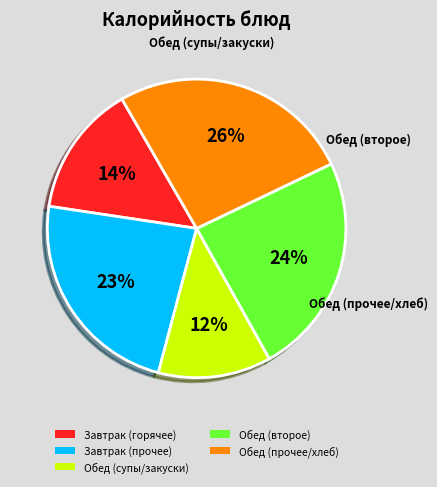

The Обед (второе) slice represents 24% of the pie. True or false?

True